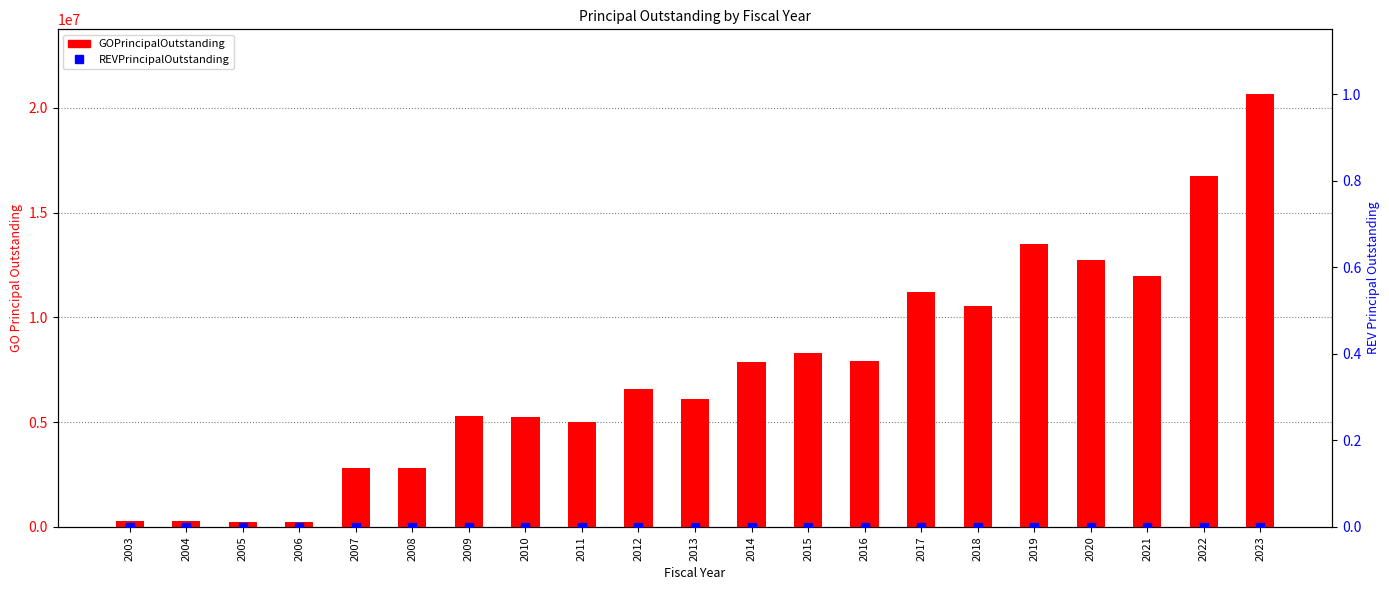

What is the total value across all series at 2017?

11222000